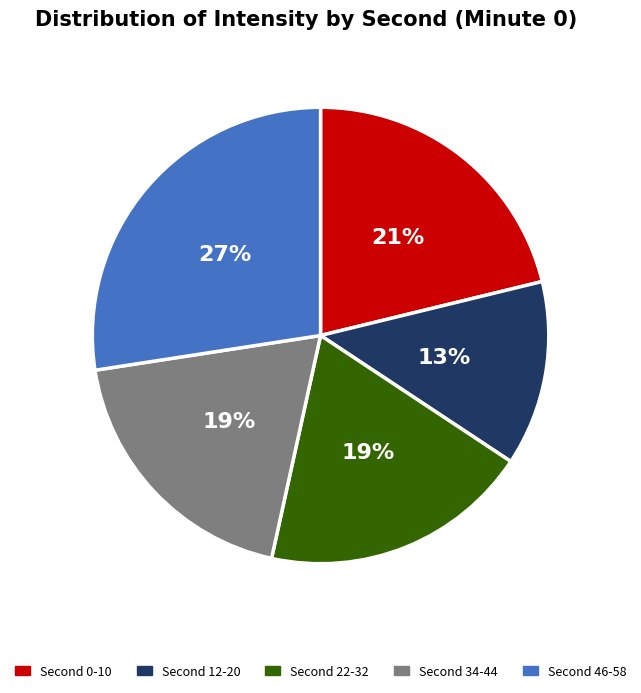

To the nearest percent, what is the average slice percentage?

20%